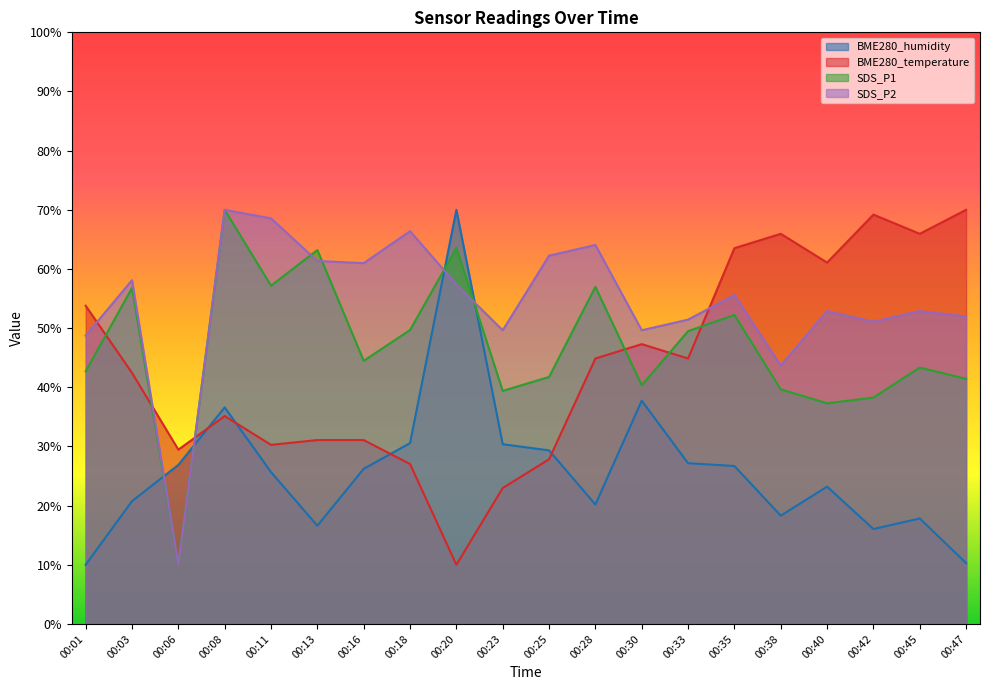

The value of SDS_P1 at 00:18 is 49.7. True or false?

True